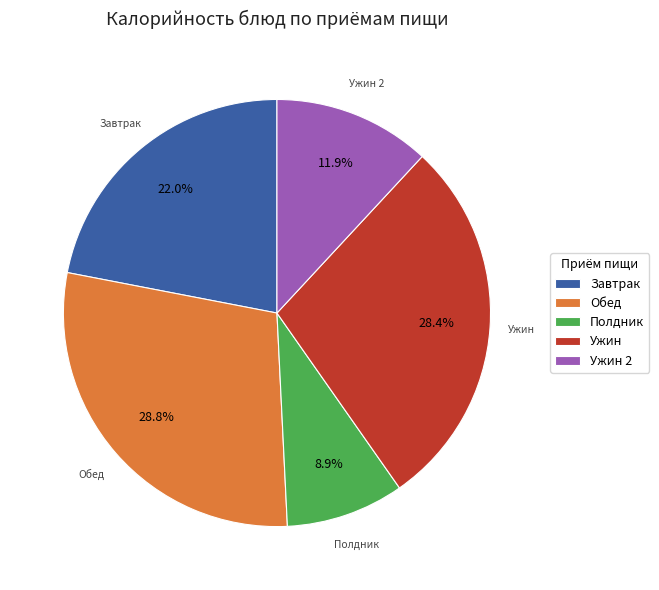

Combined, do Ужин and Полдник account for over 50%?

No